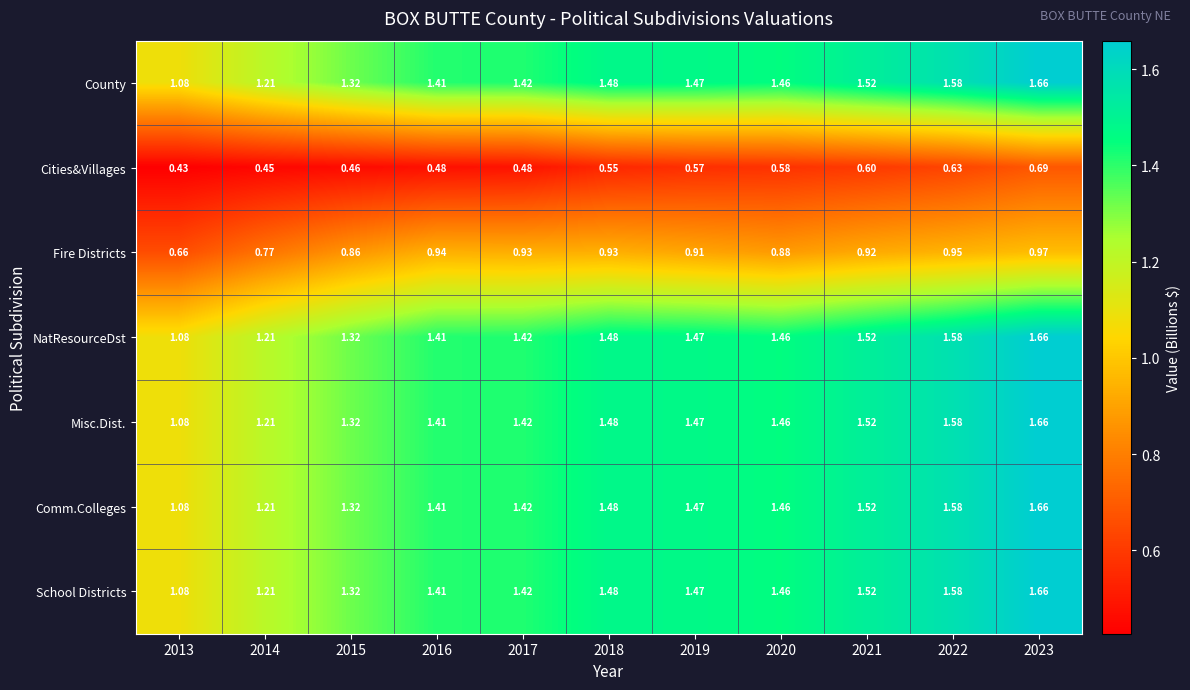

Is the value of School Districts at 2020 greater than the value of NatResourceDst at 2023?

No